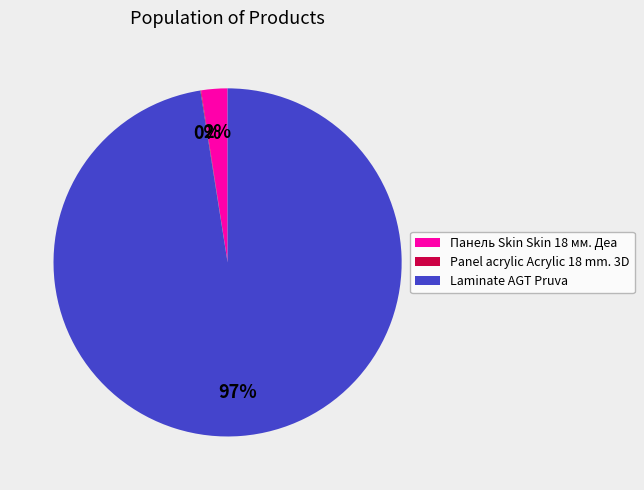

What percentage is the Панель Skin Skin 18 мм. Деа slice, to the nearest percent?

2%